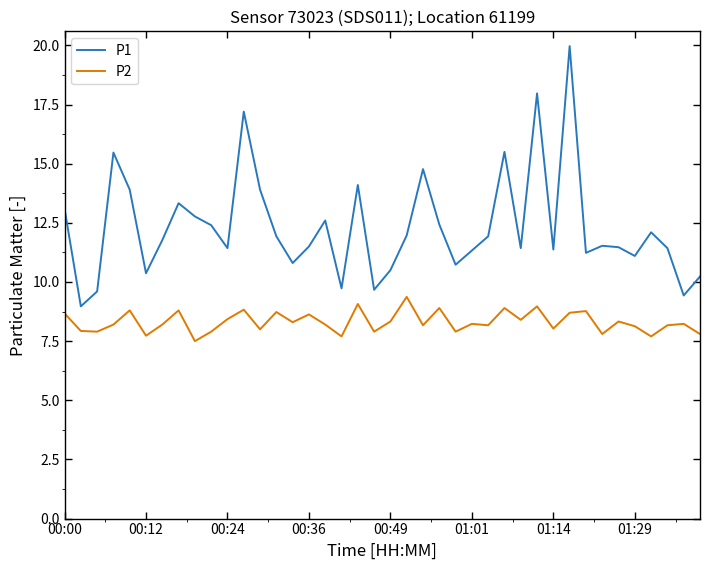

What is the maximum value for P1?

20.0